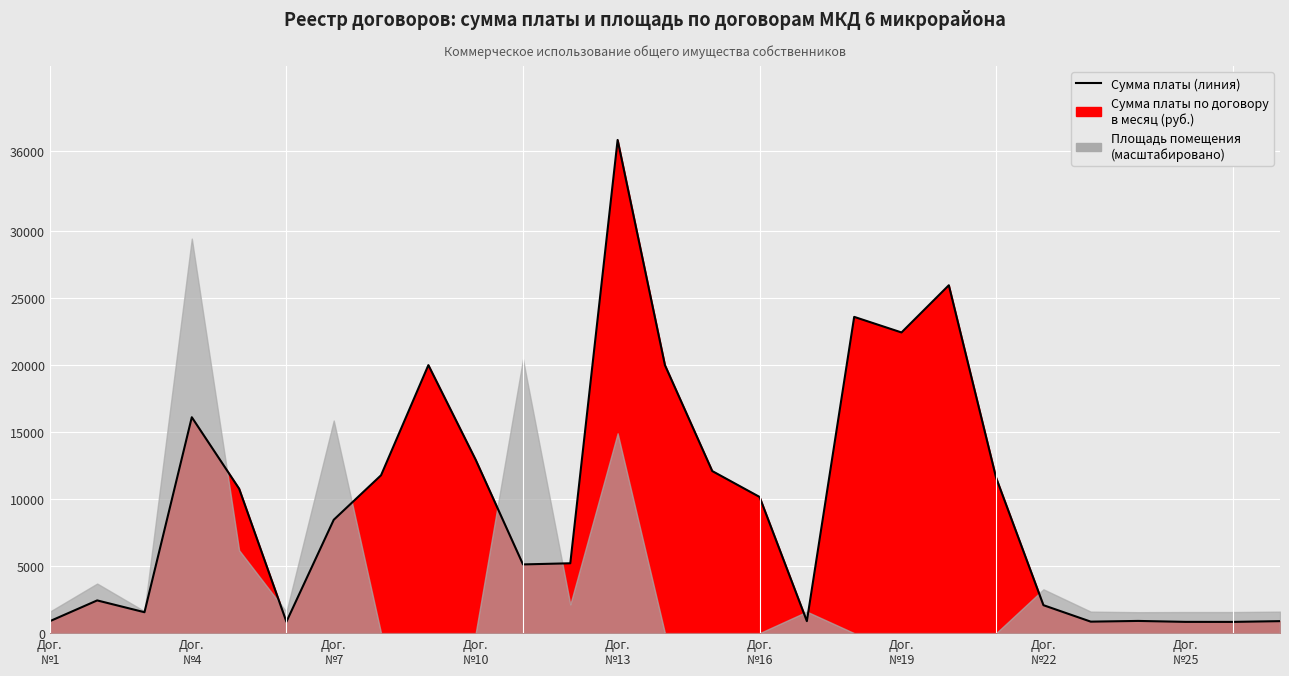

True or false: there are more than 2 points higher than both neighbors.

True